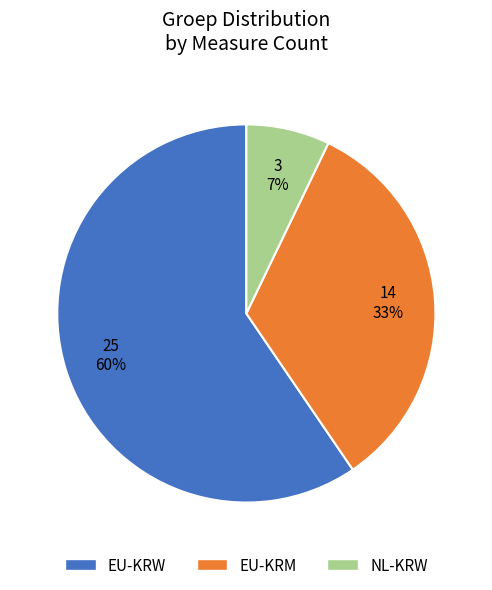

To the nearest percent, what is the average slice percentage?

33%